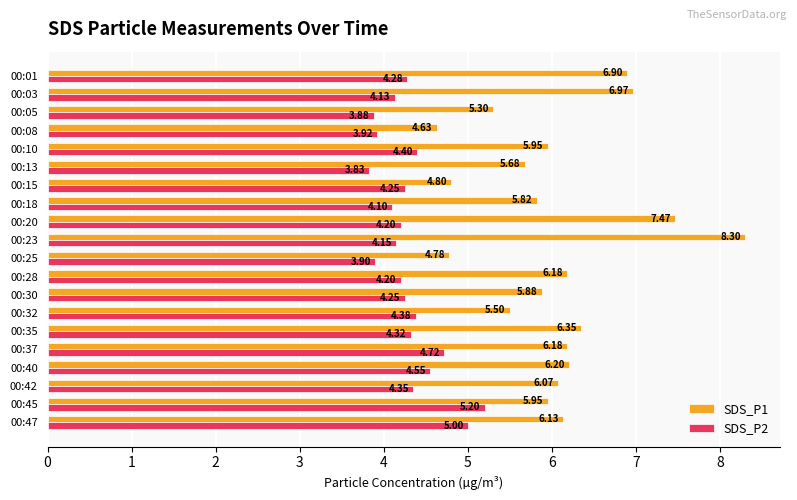

Is the value of SDS_P1 at 00:08 greater than the value of SDS_P2 at 00:28?

Yes